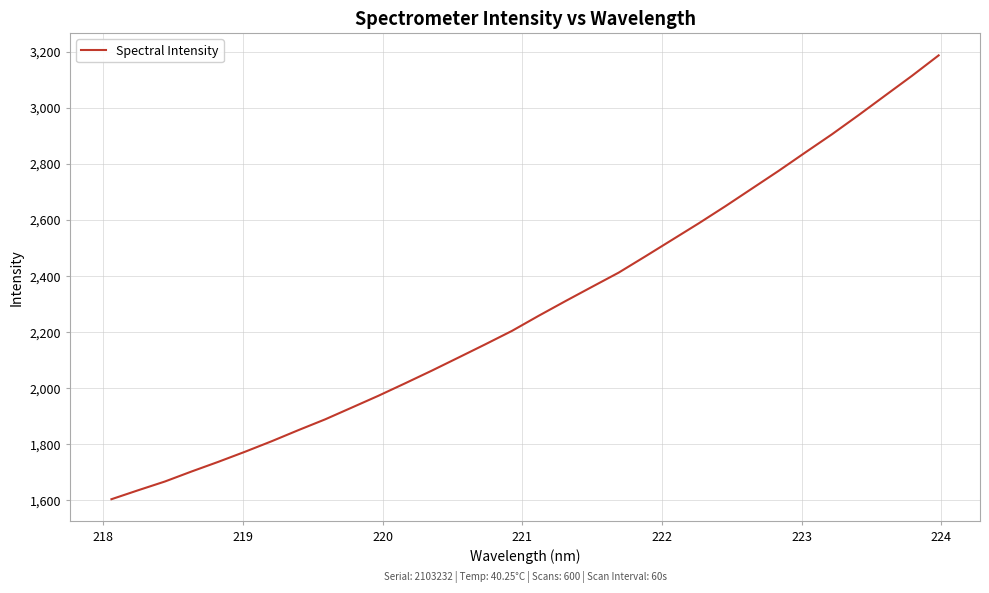

What is the smallest value displayed?

1603.5